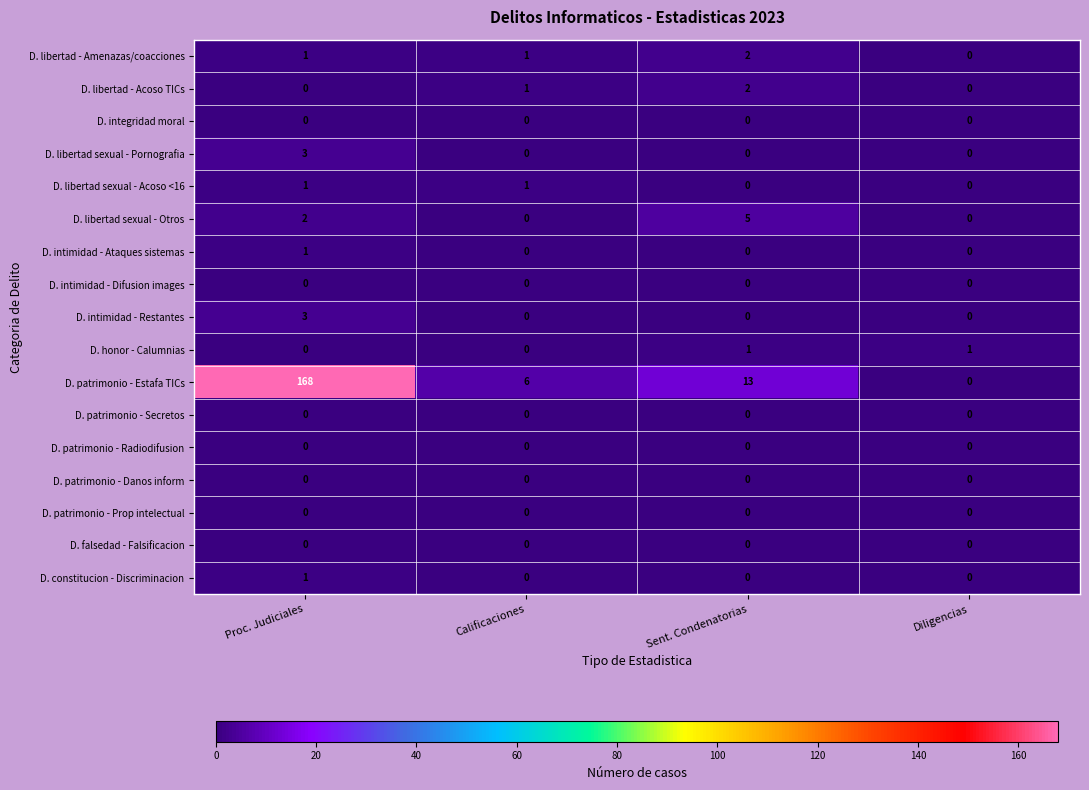

Is the value of D. patrimonio - Estafa TICs at Proc. Judiciales greater than the value of D. patrimonio - Prop intelectual at Diligencias?

Yes